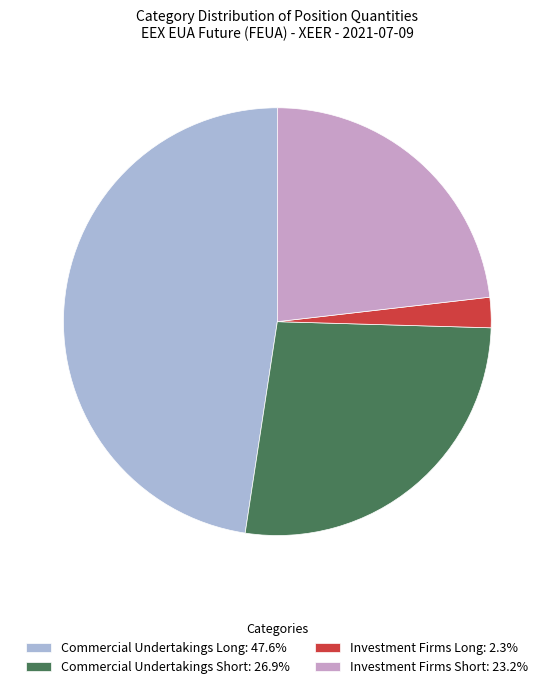

Is Commercial Undertakings Long the majority of the pie?

No